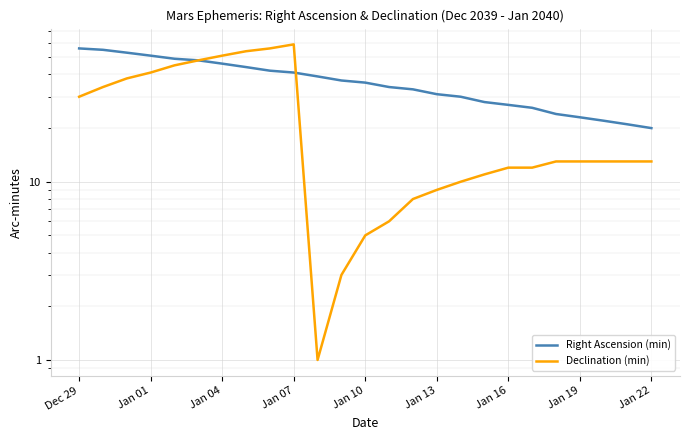

What is the total value across all series at 13?

40